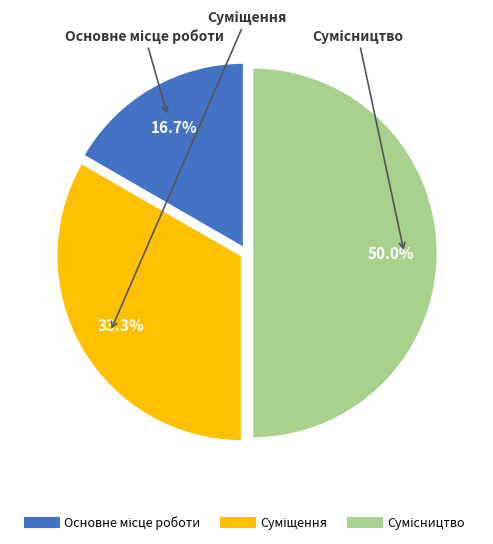

What percentage is the Основне місце роботи slice, to the nearest percent?

17%